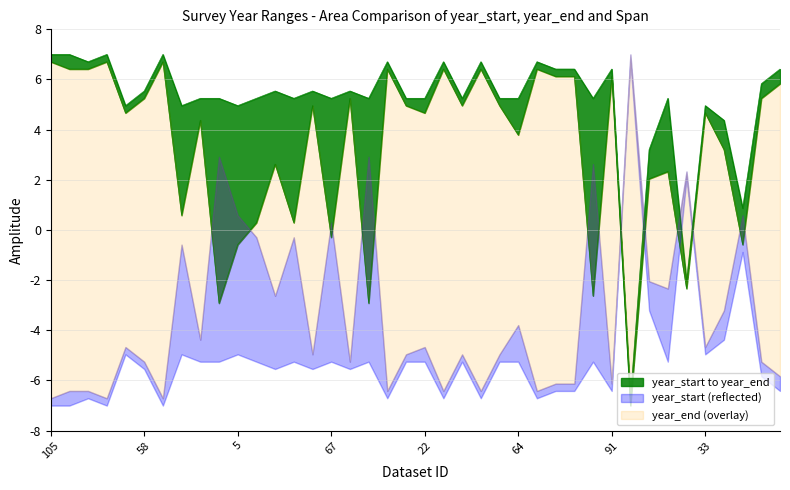

What is the sum of all year_start values?

132.7